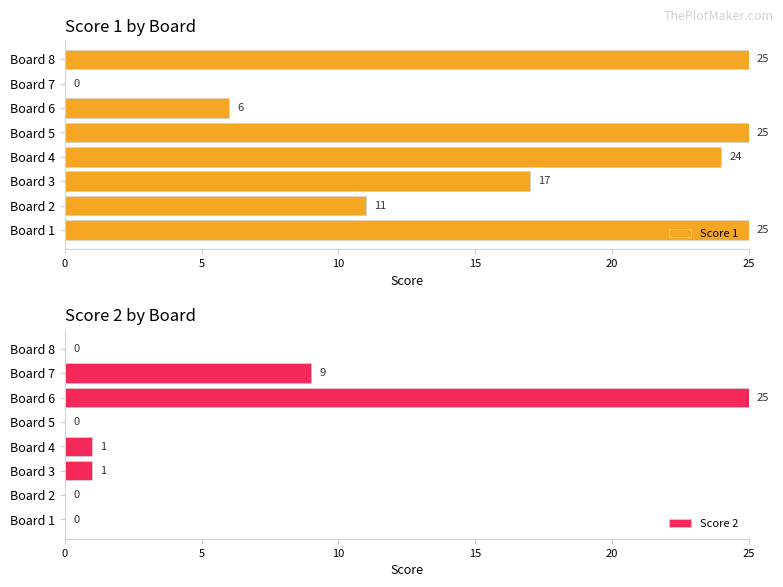

Which series has the widest spread of values?

Score 1